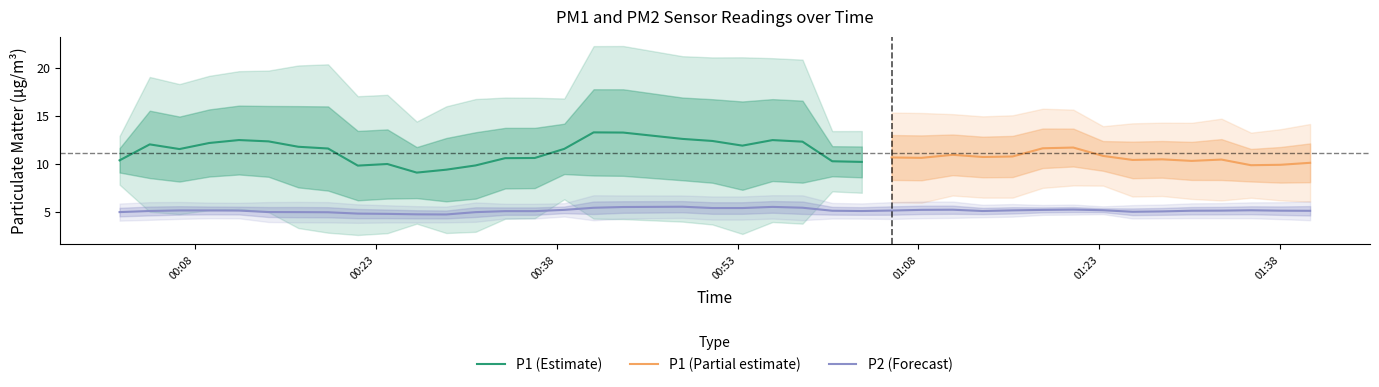

What is the lowest value of the P1 (Estimate) series?

9.1